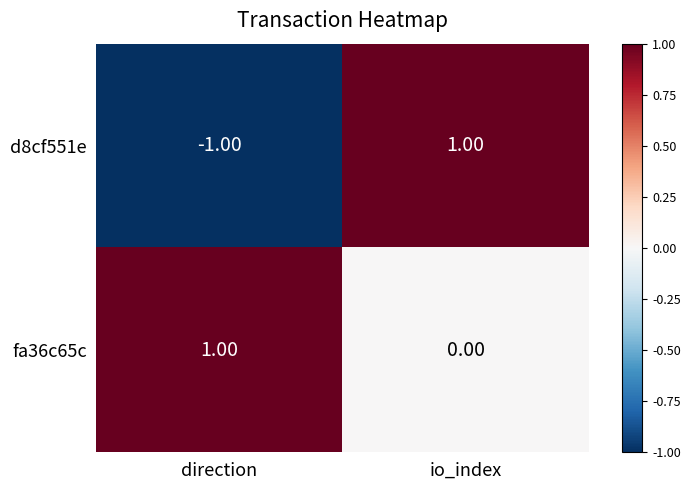

Count the number of data series in this chart.

2